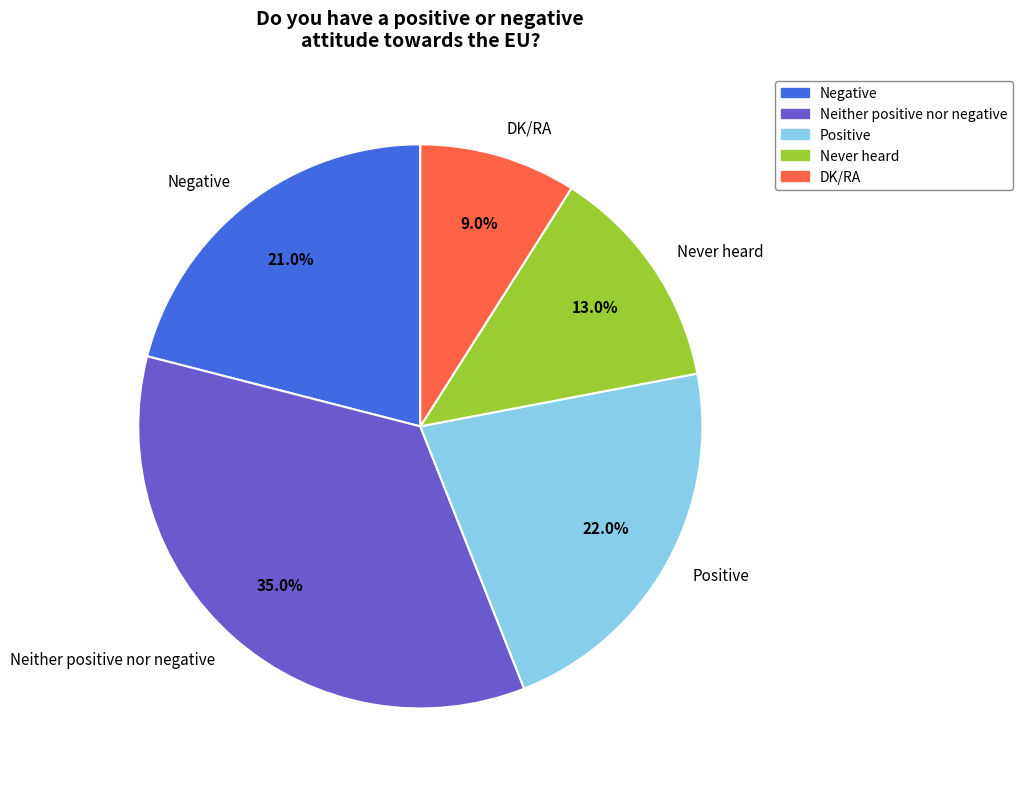

True or false: Positive accounts for 13% of the total.

False